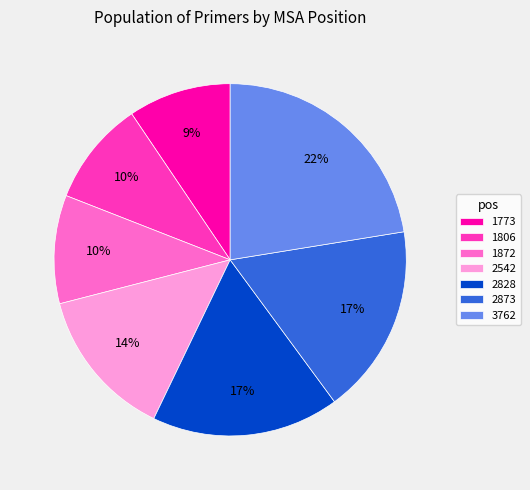

What is the ratio of the value at 1872 to the value at 2873?

0.6